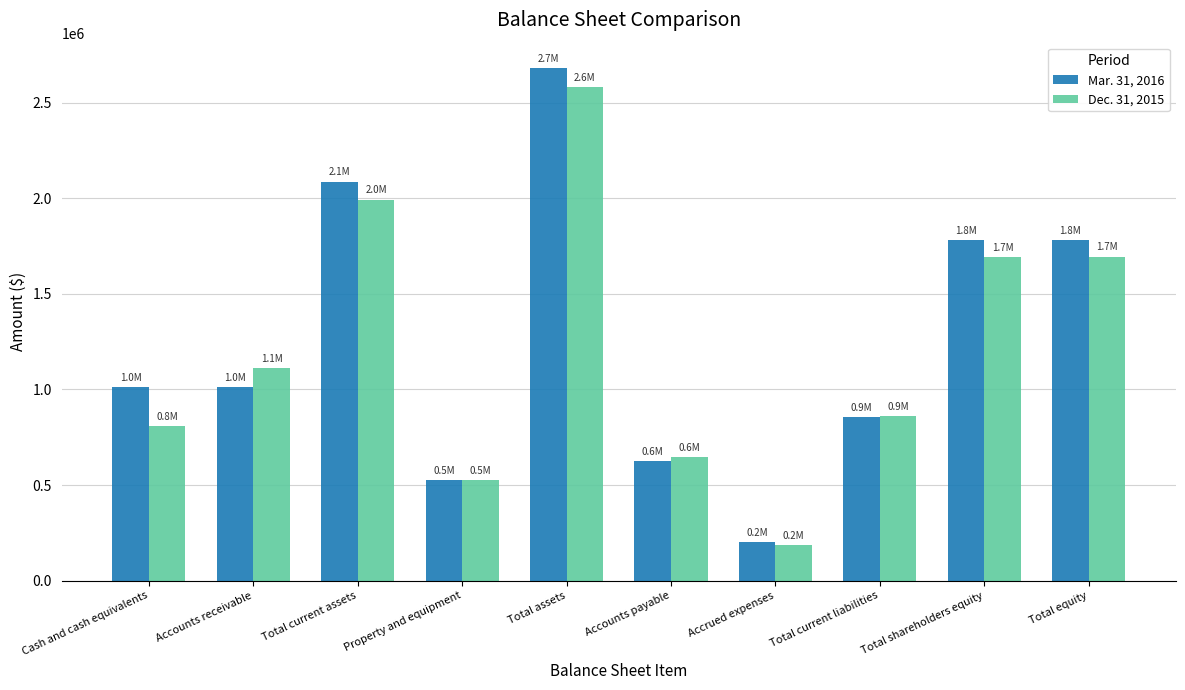

What is the maximum value for Mar. 31, 2016?

2679743